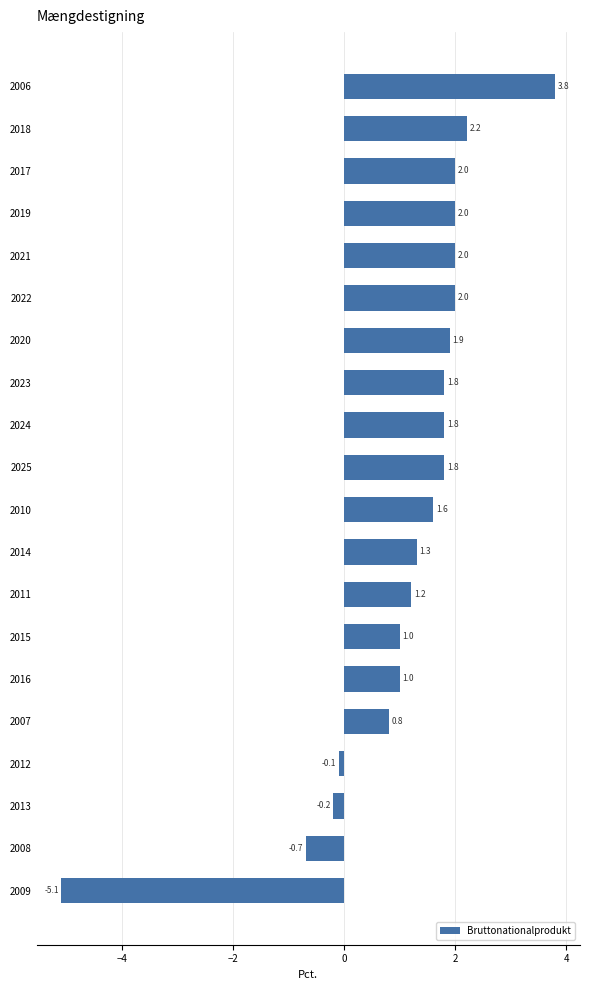

What is the value of the 2nd bar from the top?

2.2